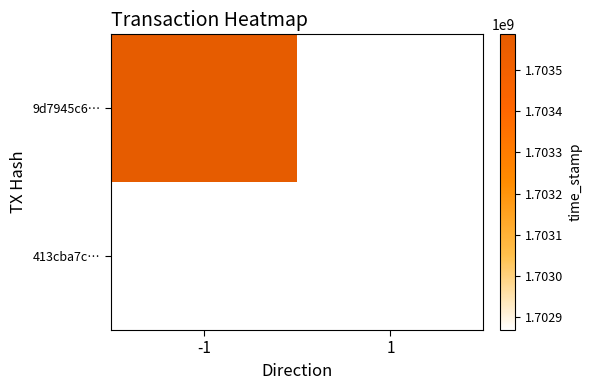

Rank the categories by 413cba7c… value from lowest to highest.

-1, 1